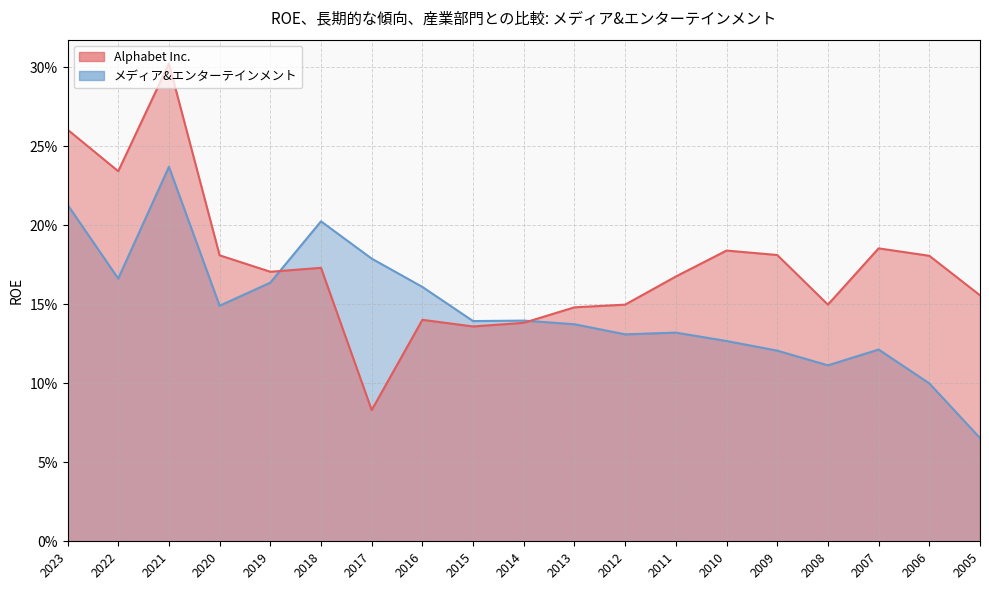

Where is the first local minimum for メディア&エンターテインメント?

2022